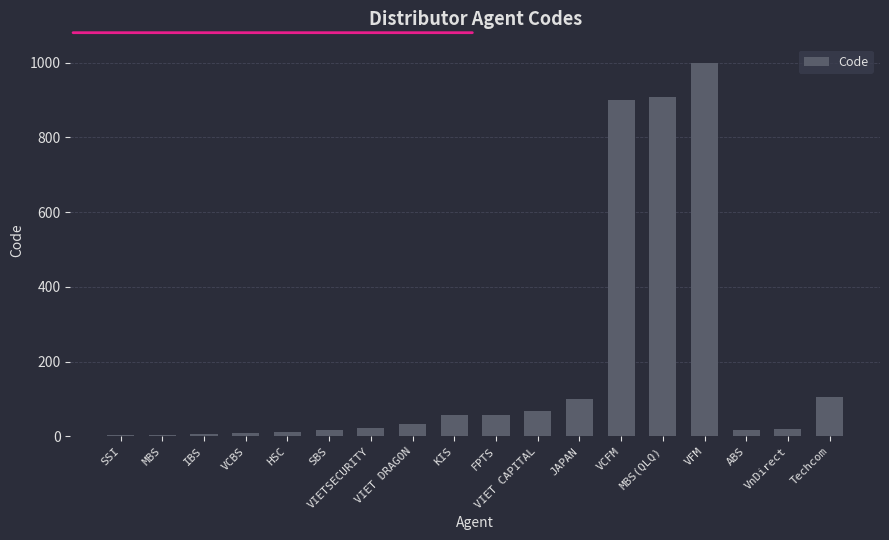

How many data points does each series have?

18